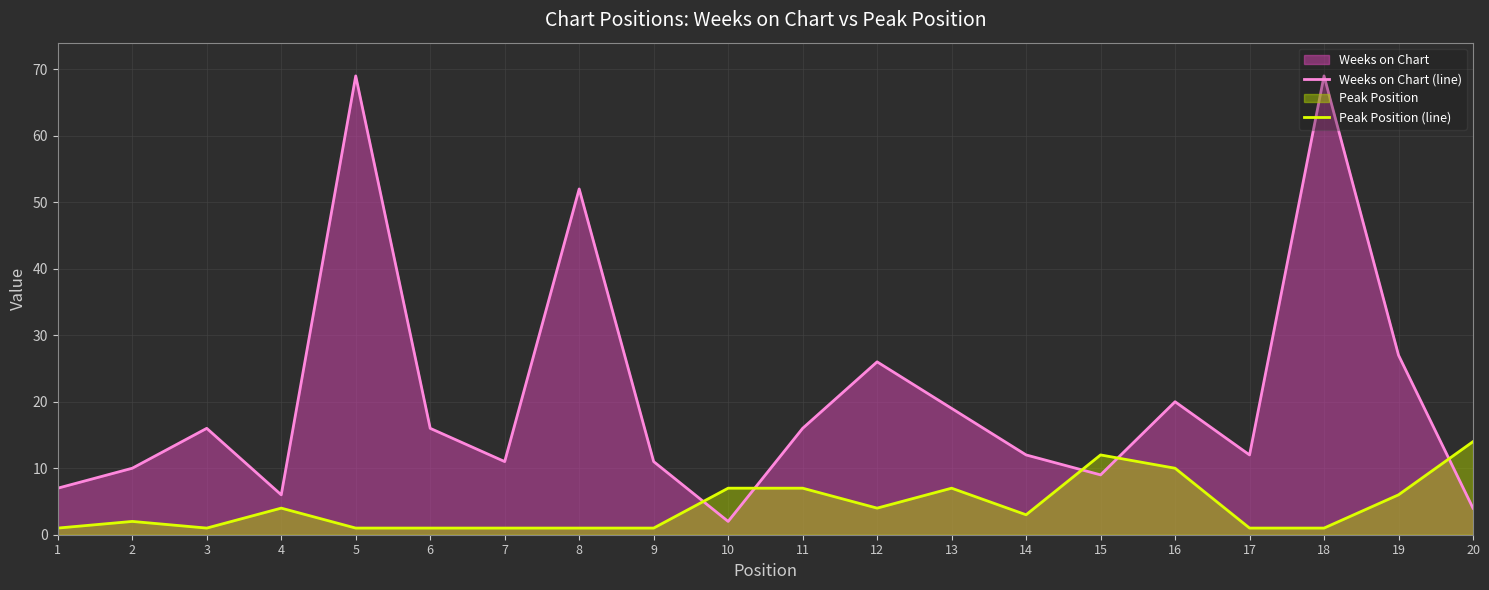

What is the value of the Peak Position (line) point at the 17th from the left?

1